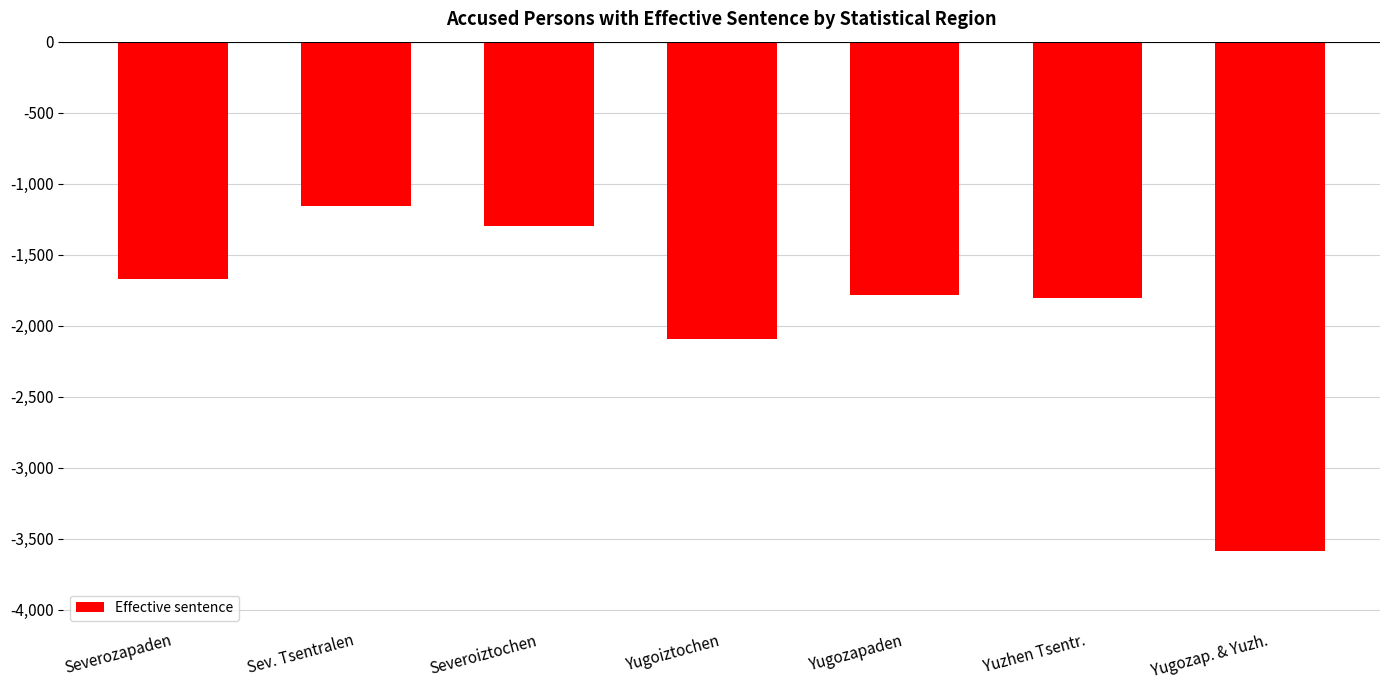

Reading left to right, list all the values displayed in this chart.

-1671	-1155	-1296	-2090	-1783	-1804	-3587